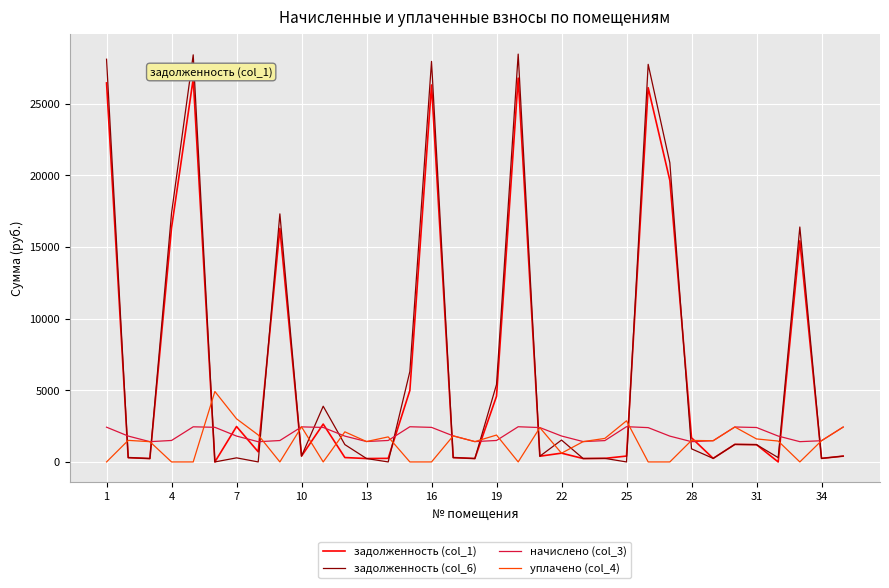

Count the number of data series in this chart.

4